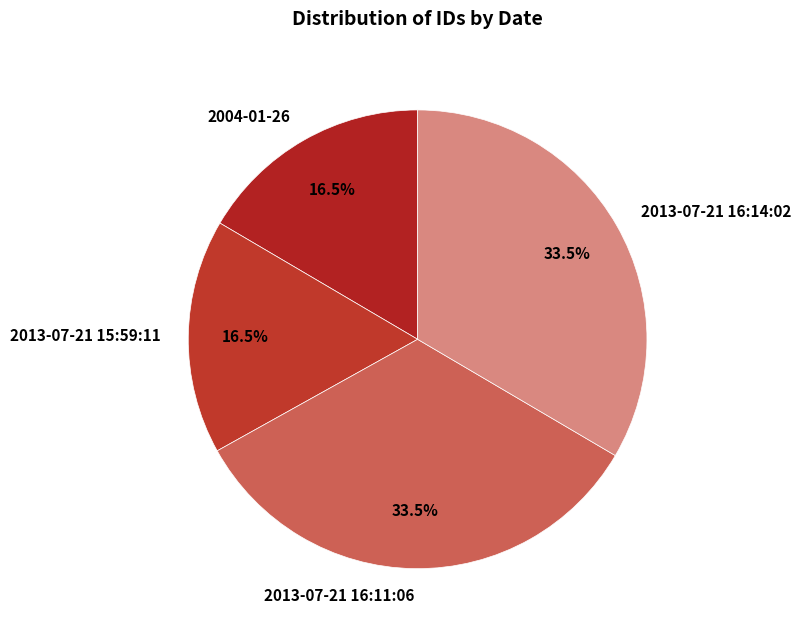

Is there any slice that represents more than half of the pie?

No